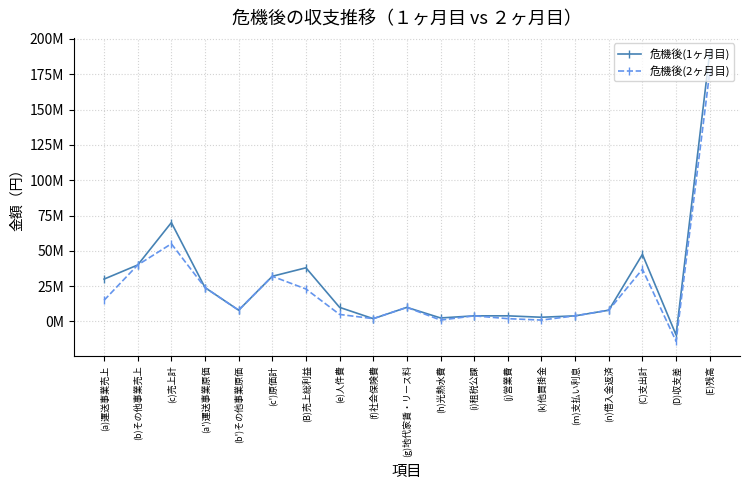

What is the minimum value for 危機後(1ヶ月目)?

-9500000